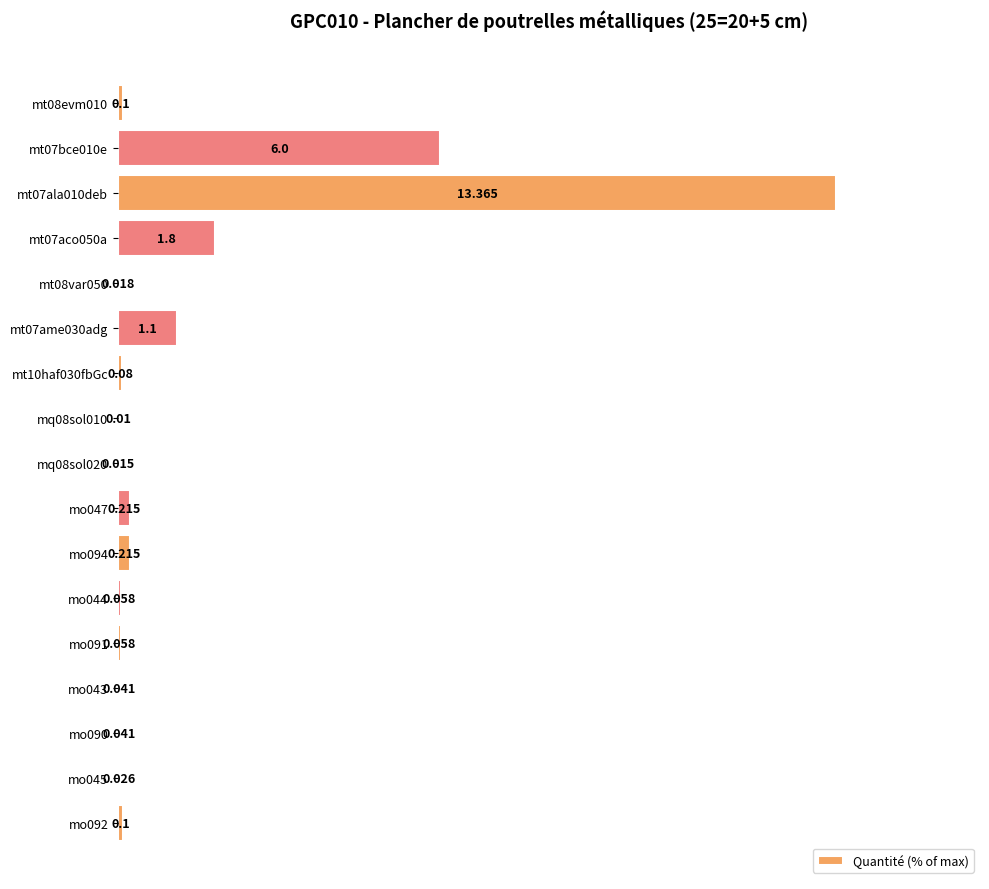

Count the number of categories in the chart.

17